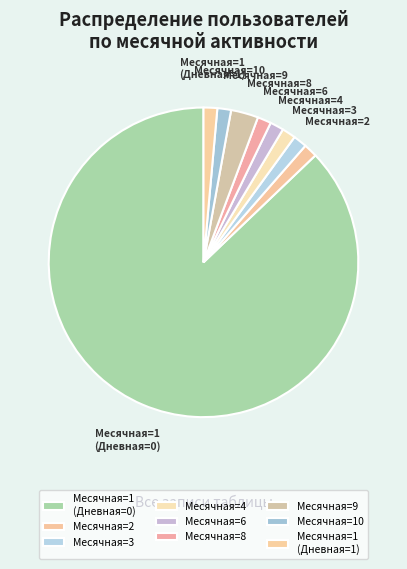

Count the number of slices in the pie.

9